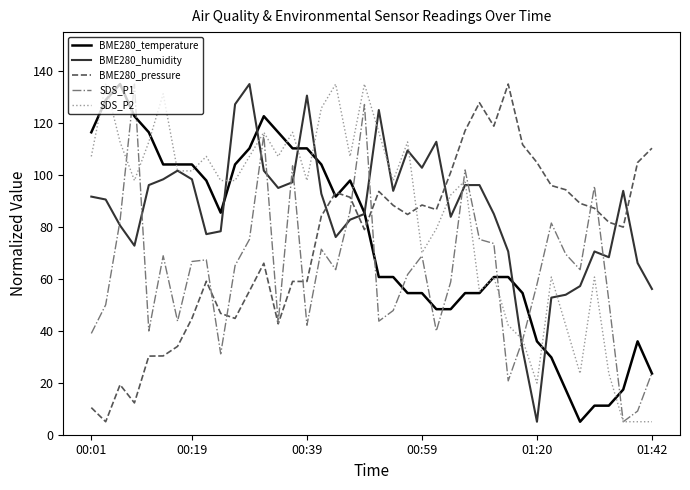

What is the minimum value shown in the chart?

5.0